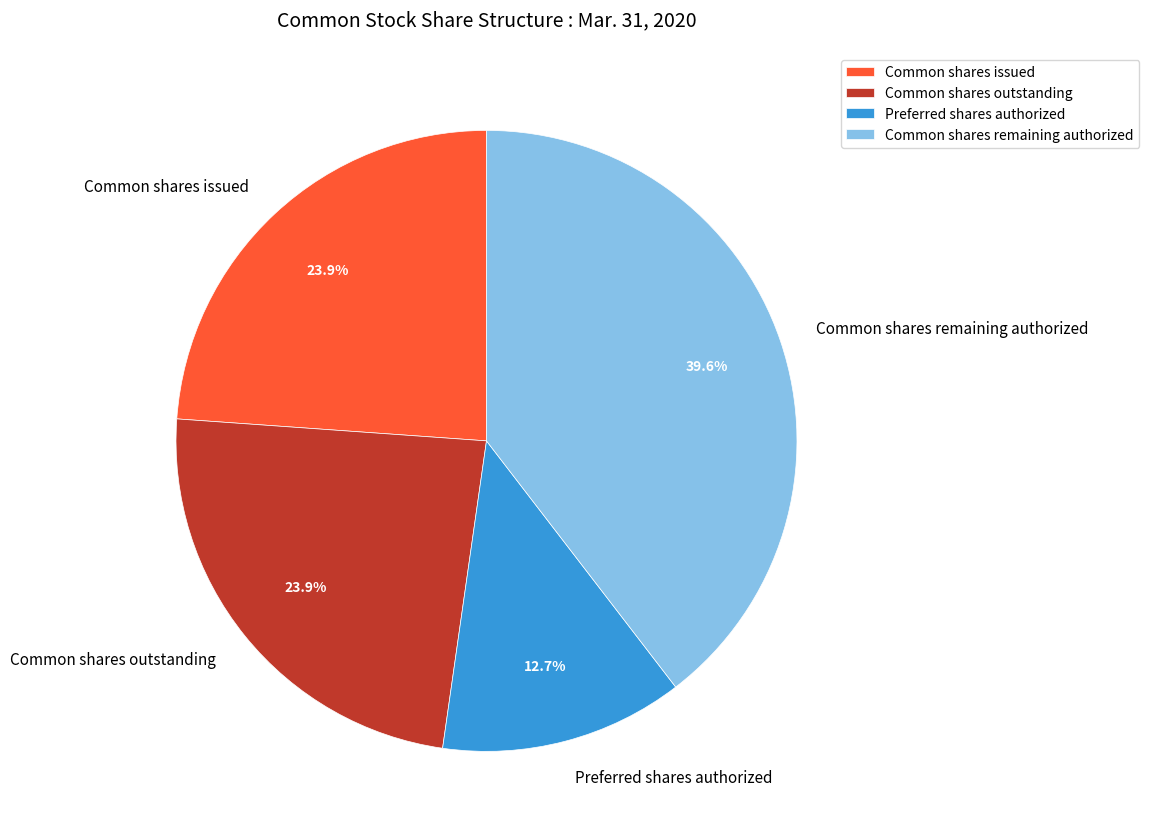

To the nearest percent, what is the average slice percentage?

25%